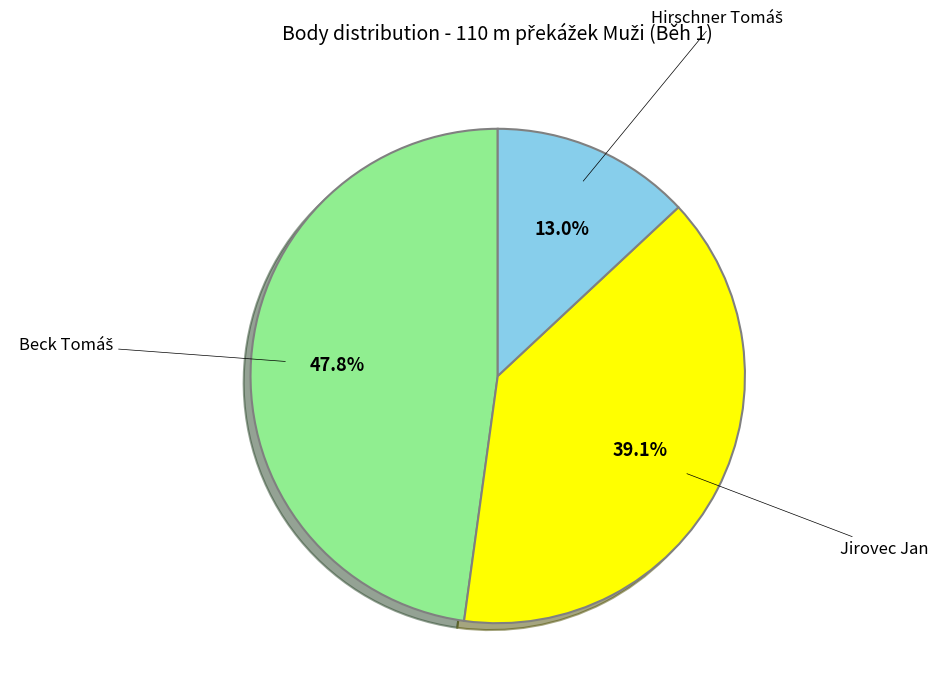

To the nearest percent, what is the average slice percentage?

33%